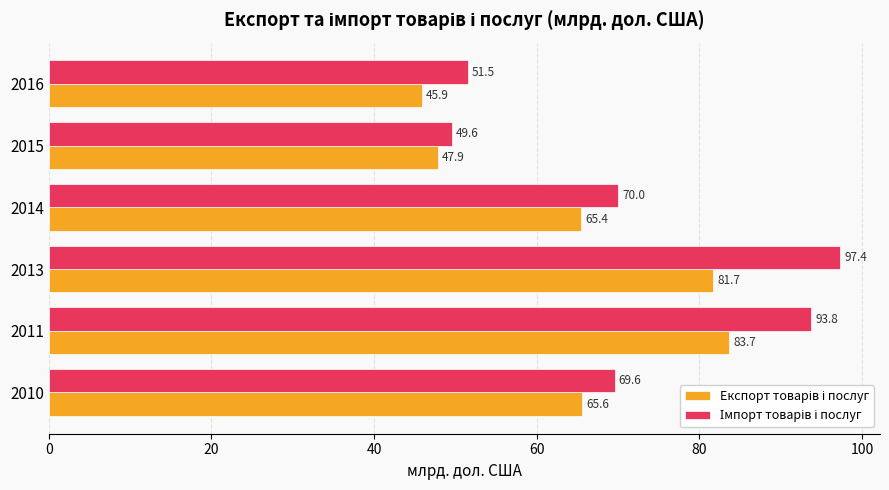

At how many categories does at least one series exceed 55?

4